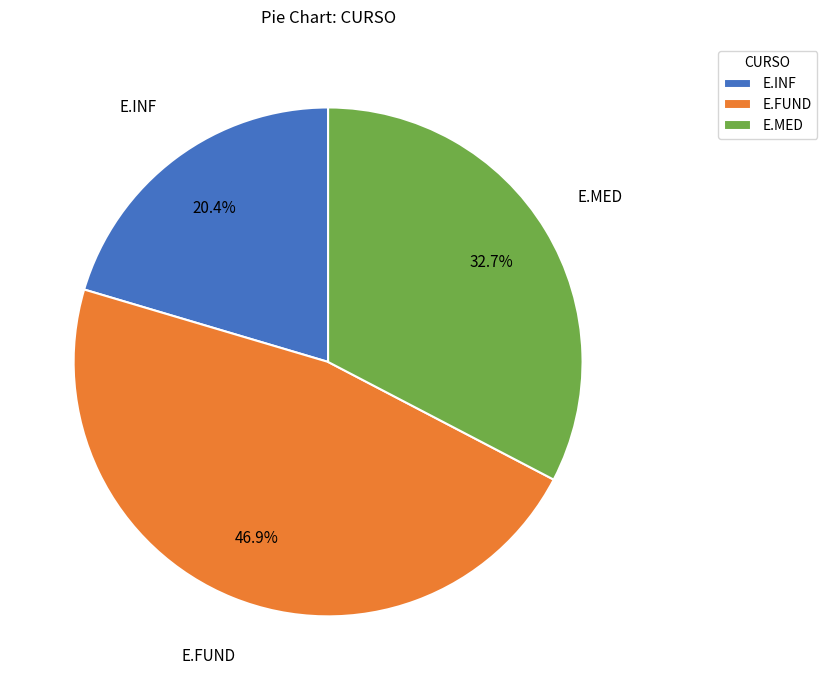

What is the total percentage of E.INF and E.MED?

53.1%